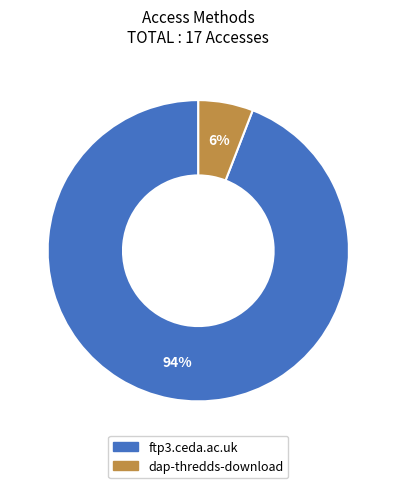

The ftp3.ceda.ac.uk slice represents 99% of the pie. True or false?

False